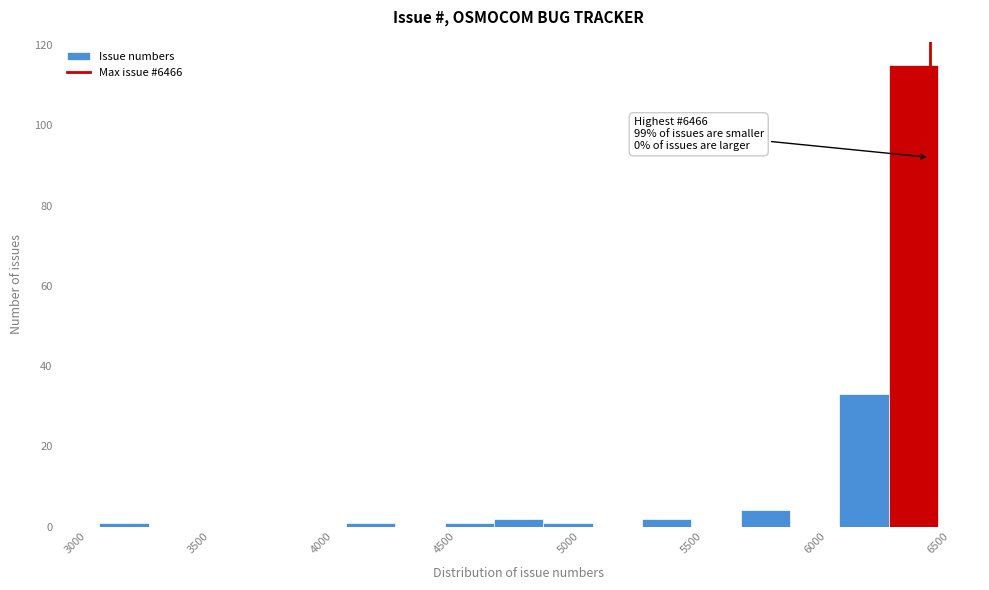

Which range on the x-axis has the tallest bar?

6300 to 6500